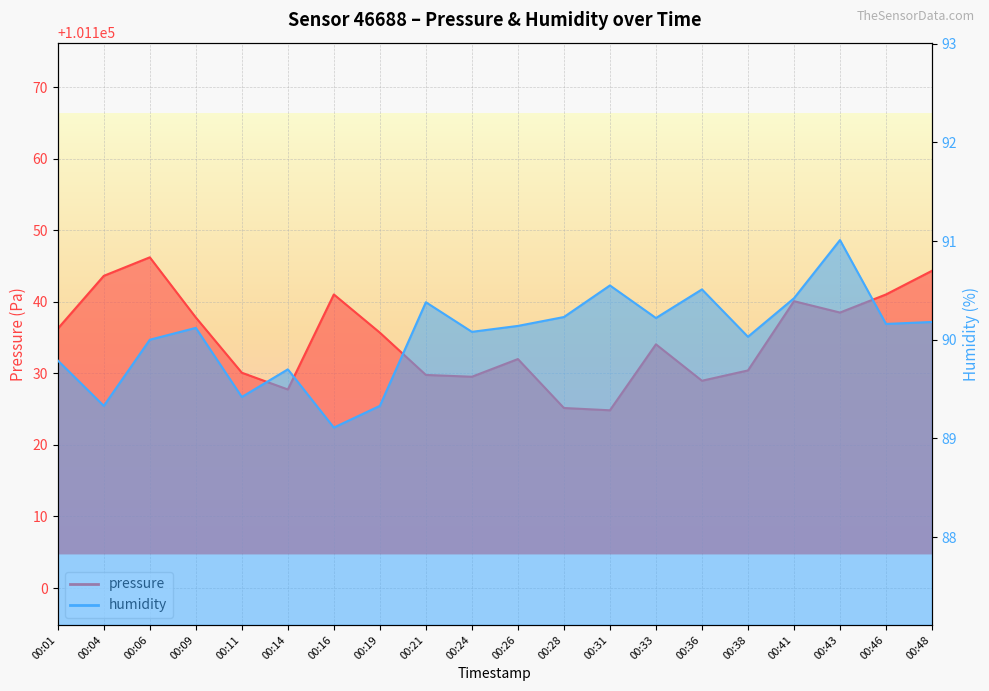

What are all the series names shown in the legend?

pressure, humidity